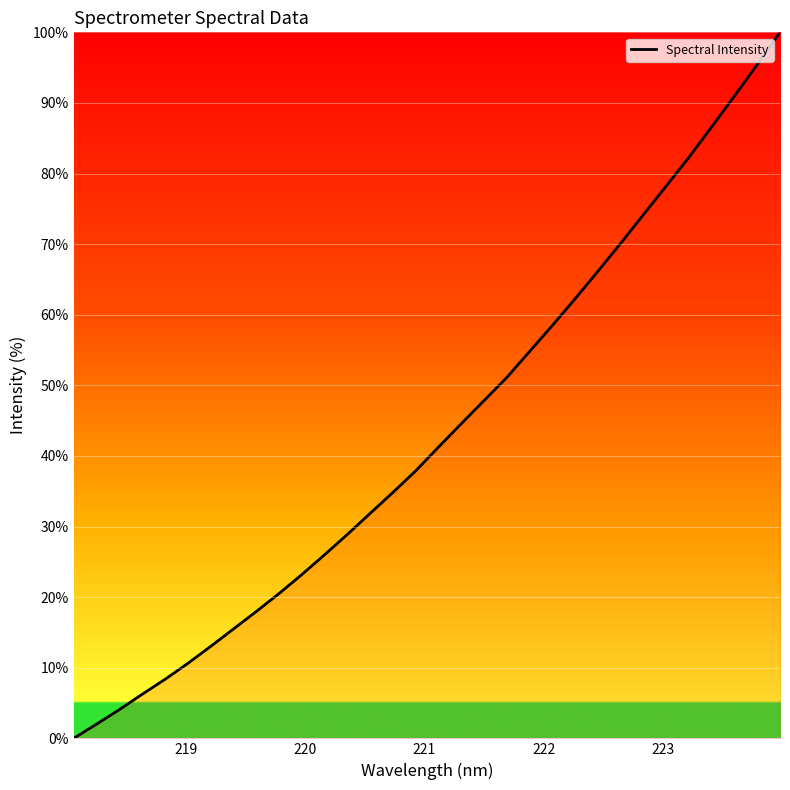

What is the difference between the maximum and minimum values?

100.0